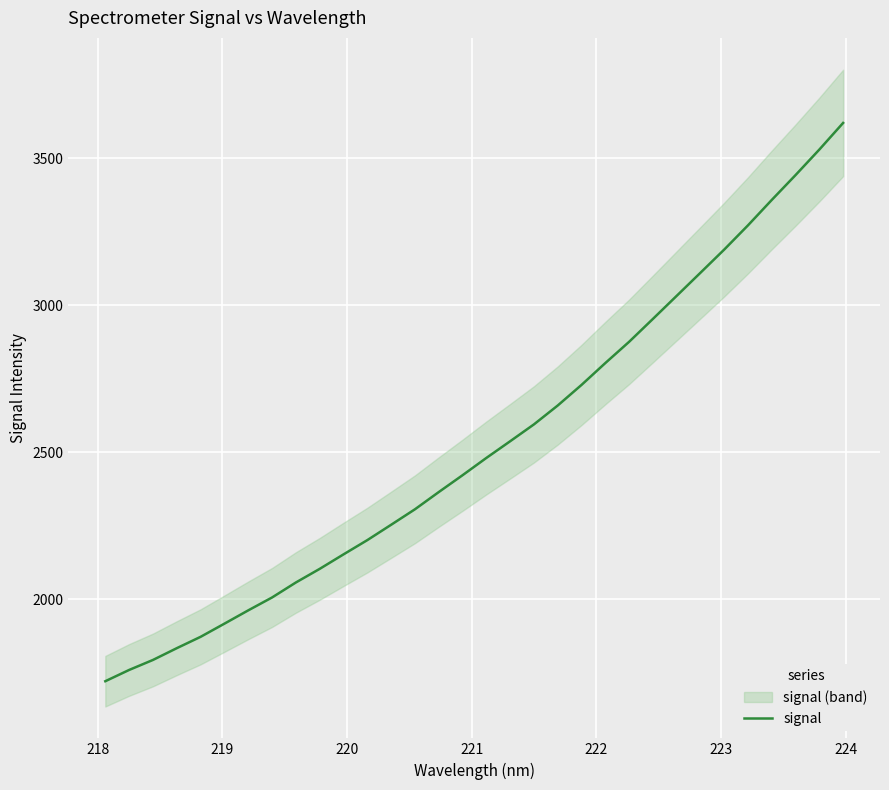

What is the minimum value for signal?

1721.4